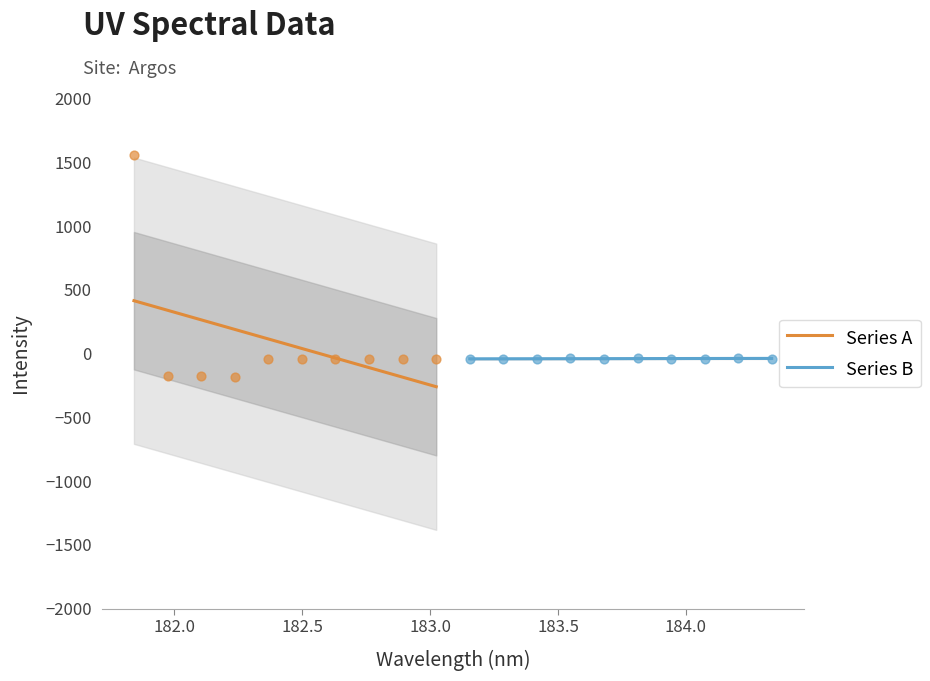

What is the minimum value for Series A?

-260.4